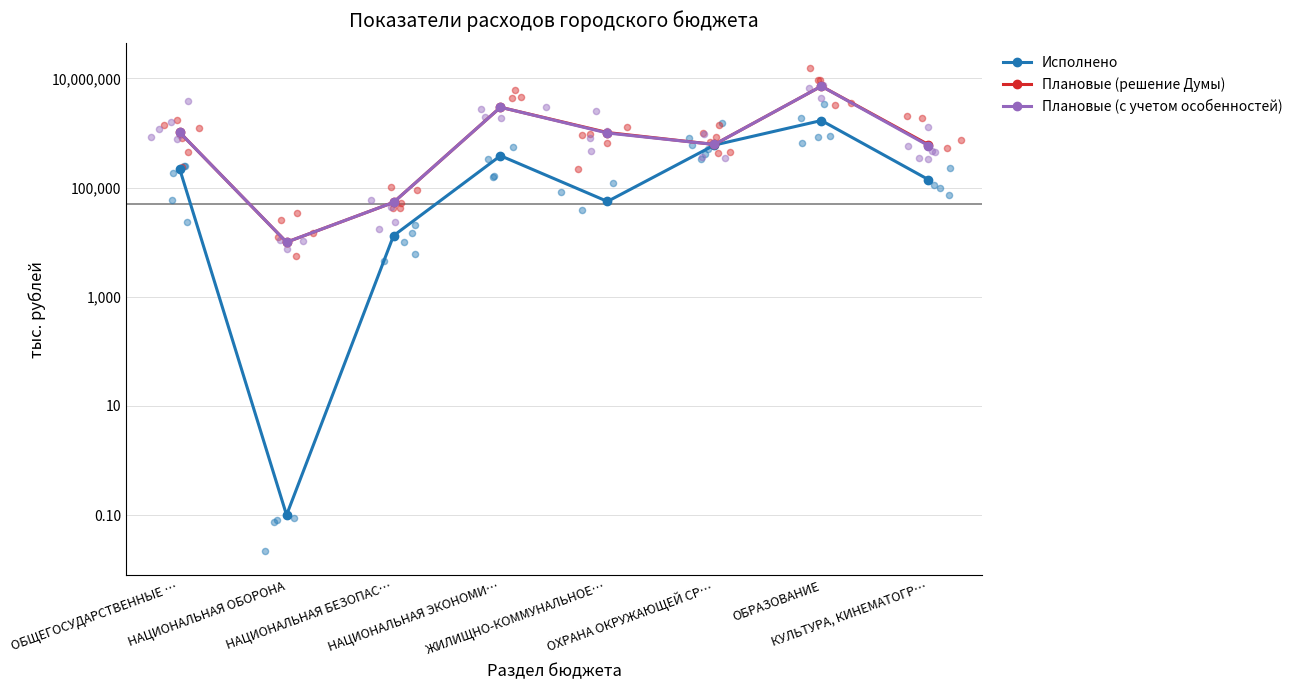

Is the value of Плановые (с учетом особенностей) at ОБЩЕГОСУДАРСТВЕННЫЕ … greater than the value of Плановые (решение Думы) at ОБРАЗОВАНИЕ?

No